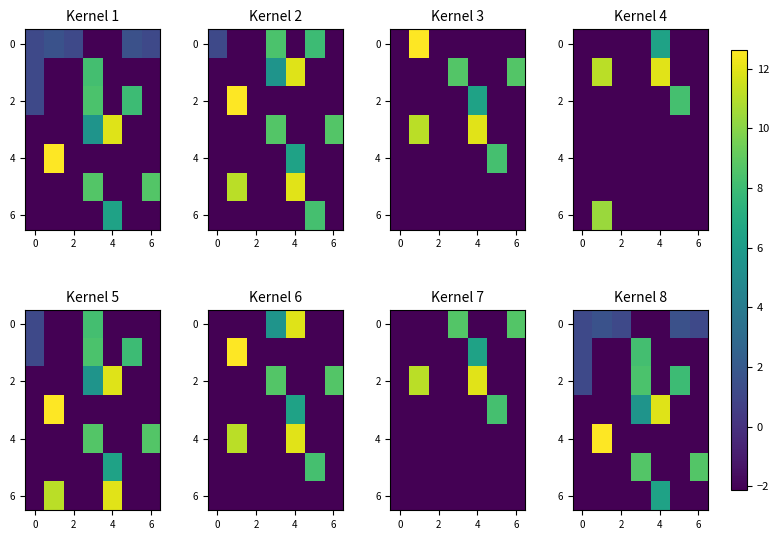

What is the total value across all series at 6?

24.5